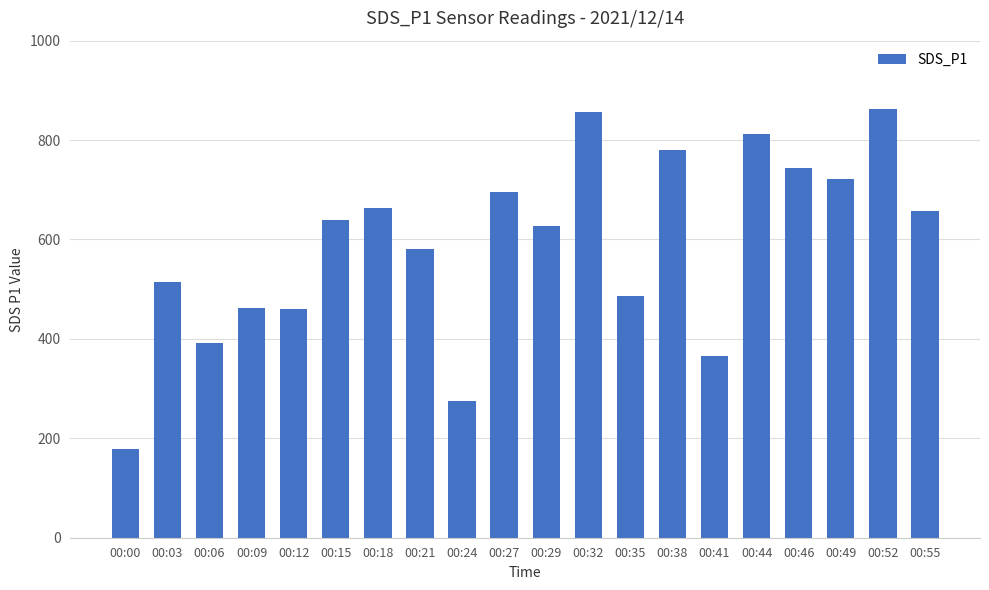

Approximately how many times larger is the value at 00:03 compared to 00:18?

0.8